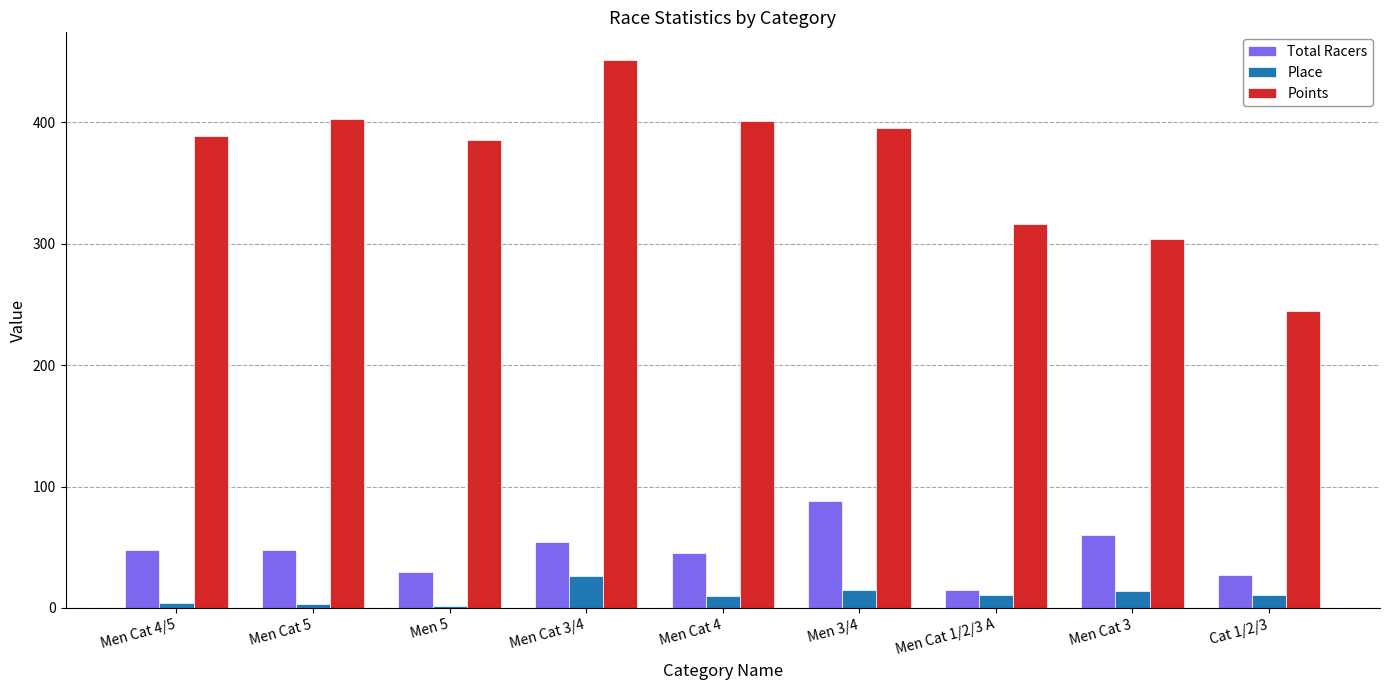

The value of Total Racers at Men 3/4 is 37.6. True or false?

False